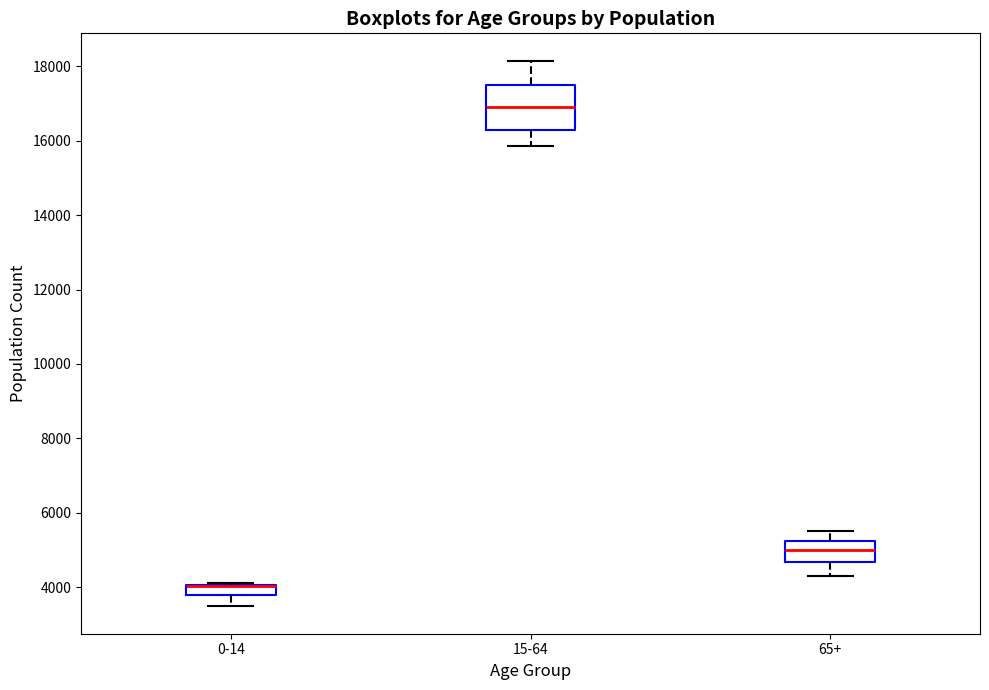

Where does the upper whisker of the box for 15-64 end on the y-axis? The values are not printed on the chart, so give them approximately, as read against the axis.

18200